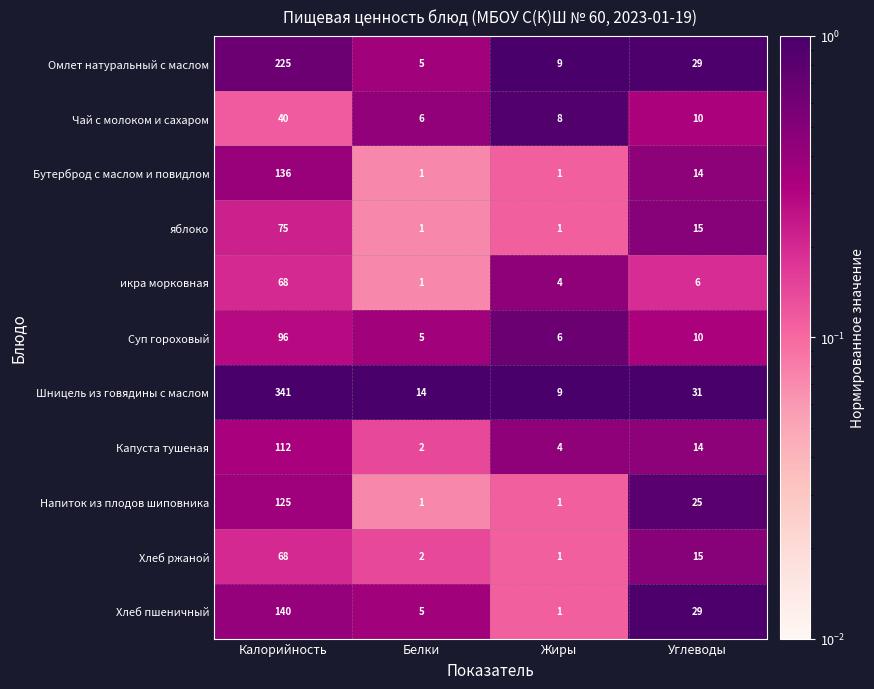

What is the smallest value displayed?

1